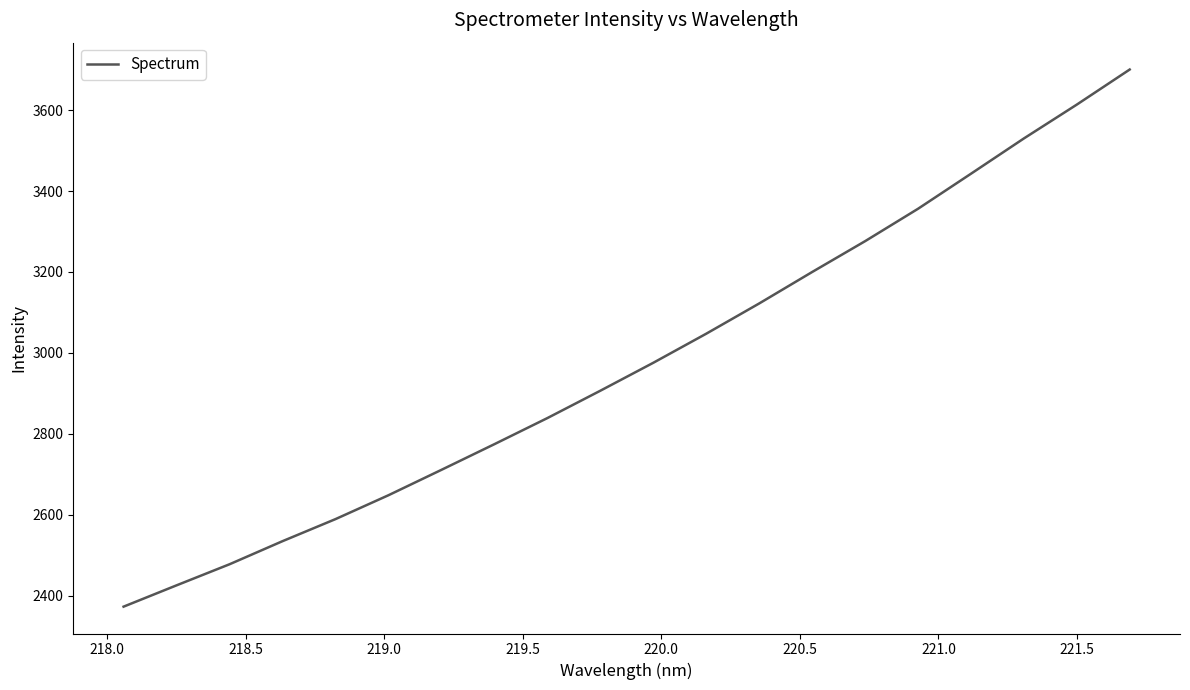

What is the minimum value shown in the chart?

2372.6